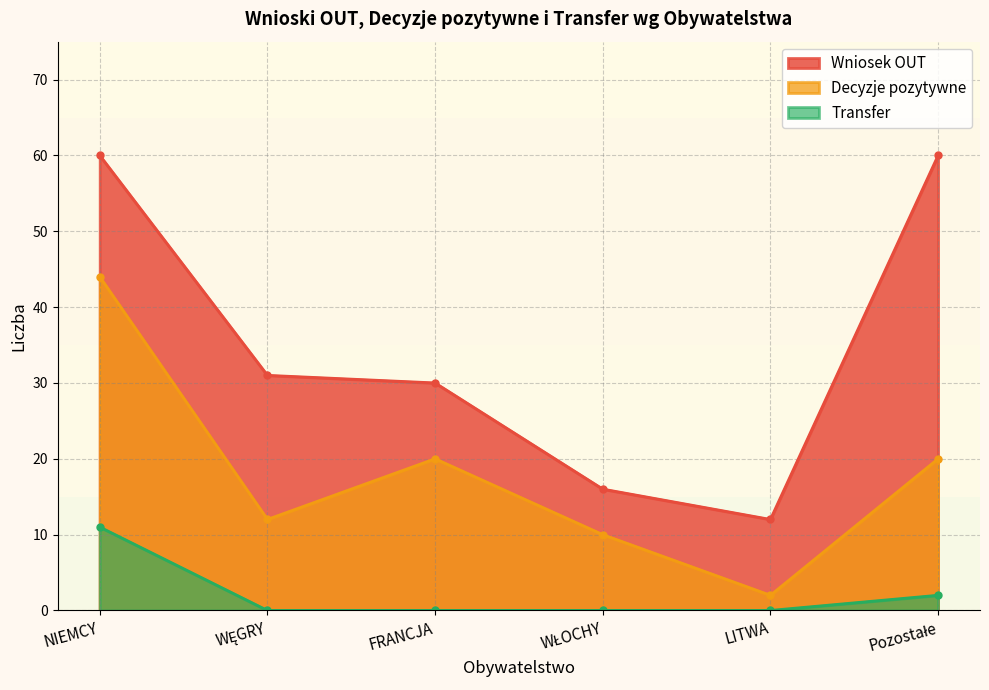

True or false: Wniosek OUT and Decyzje pozytywne intersect in this chart.

False